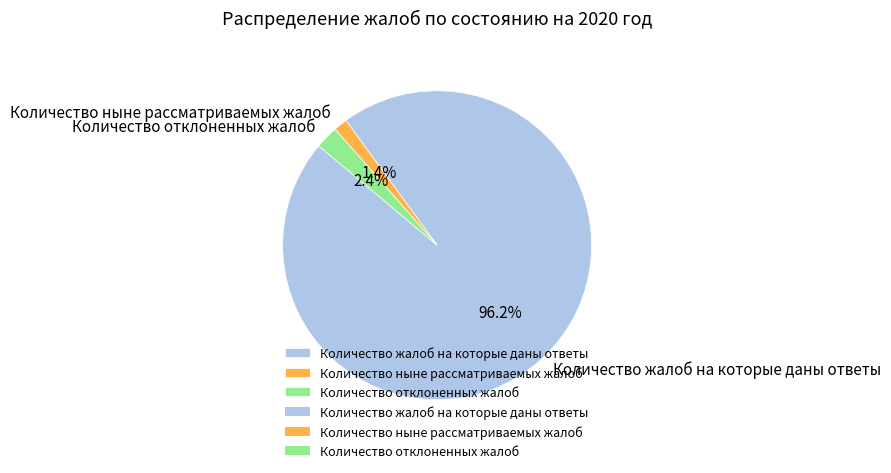

Rank the categories by value from lowest to highest.

Количество ныне рассматриваемых жалоб, Количество отклоненных жалоб, Количество жалоб на которые даны ответы